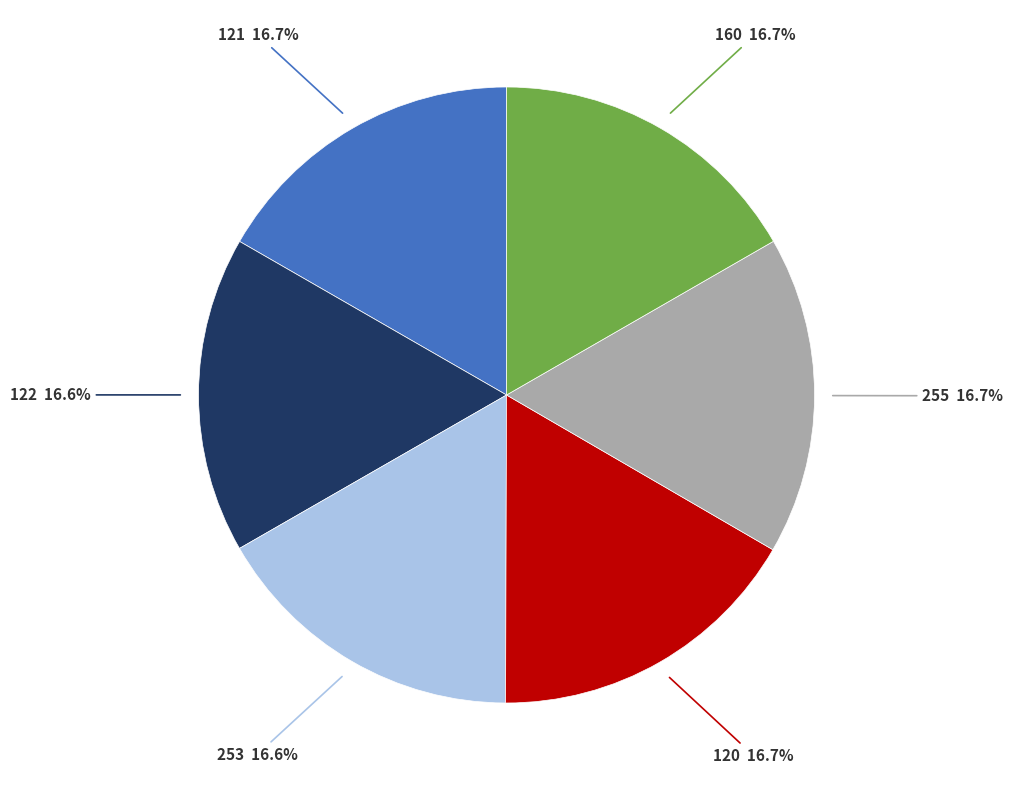

Count the number of slices in the pie.

6